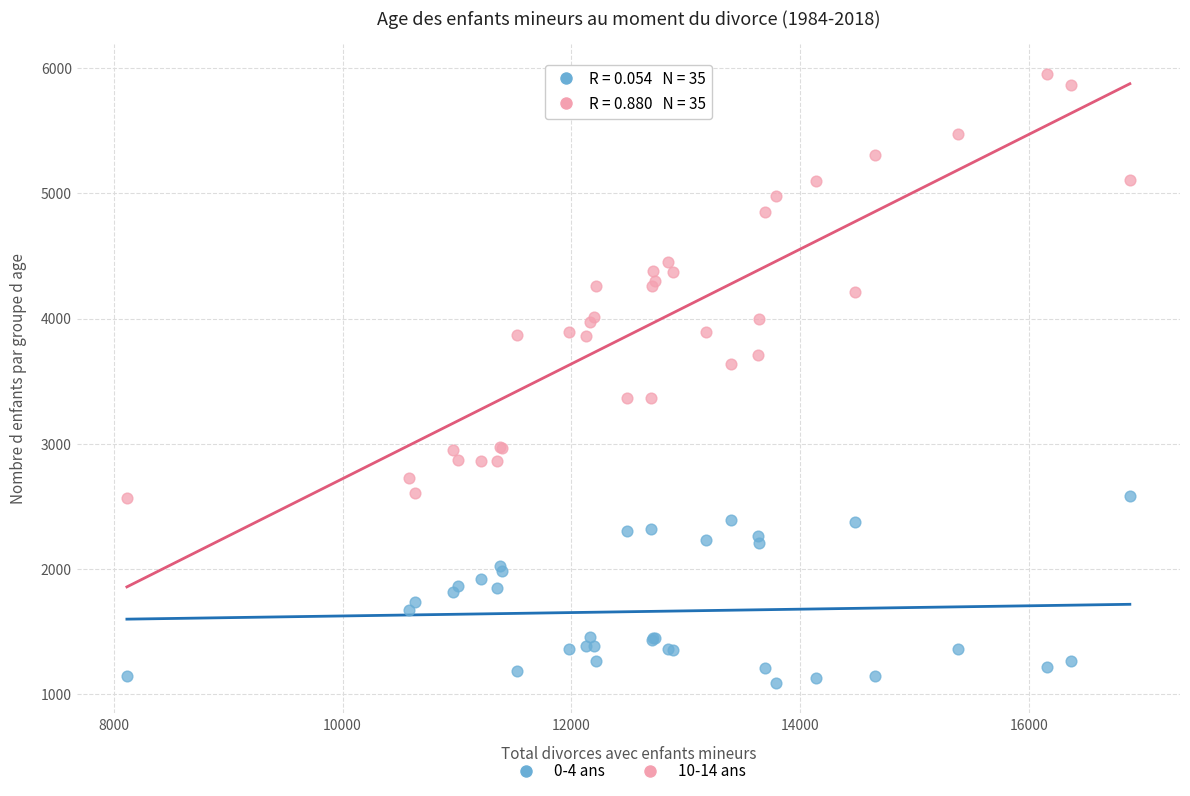

Which series reaches the maximum Y coordinate?

10-14 ans